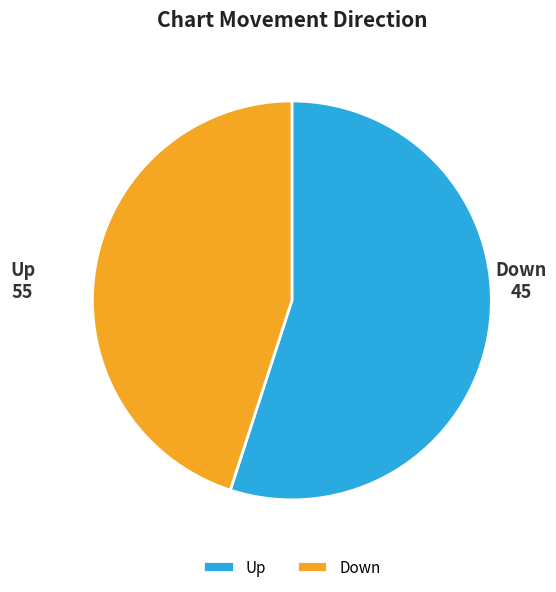

Combined, do Up and Down account for over 50%?

Yes